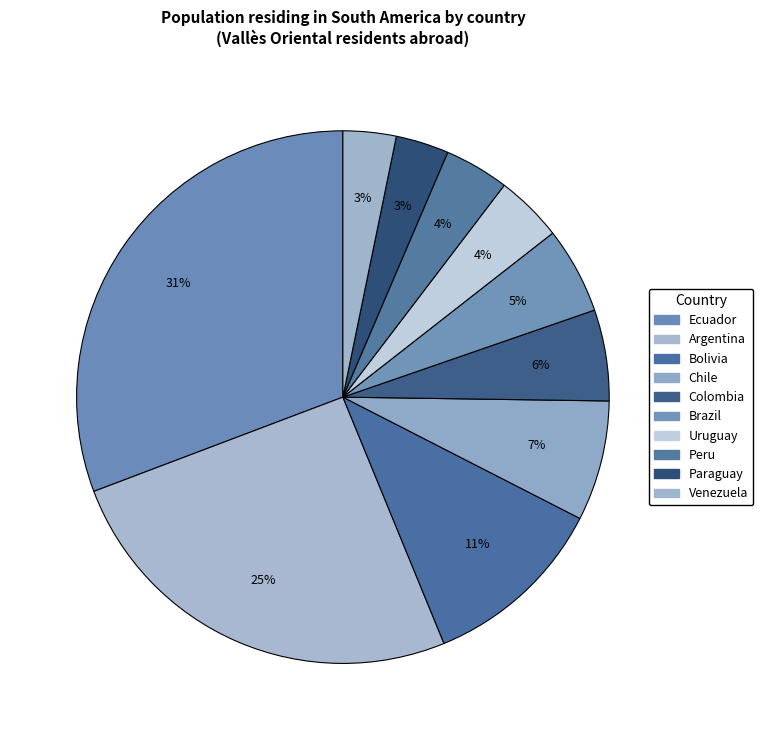

Count the number of slices in the pie.

10